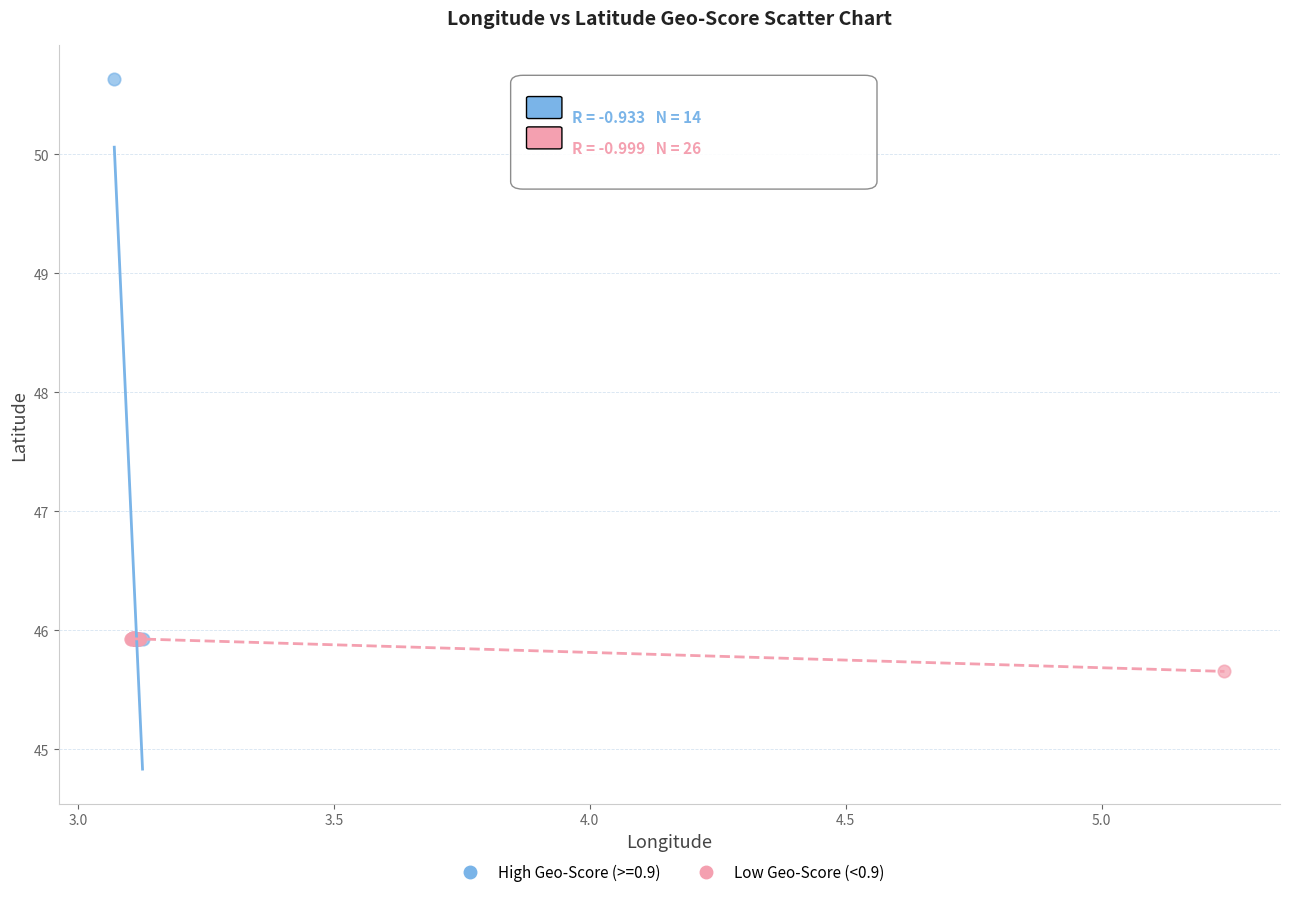

Which series reaches the minimum Y coordinate?

Low Geo-Score (<0.9)